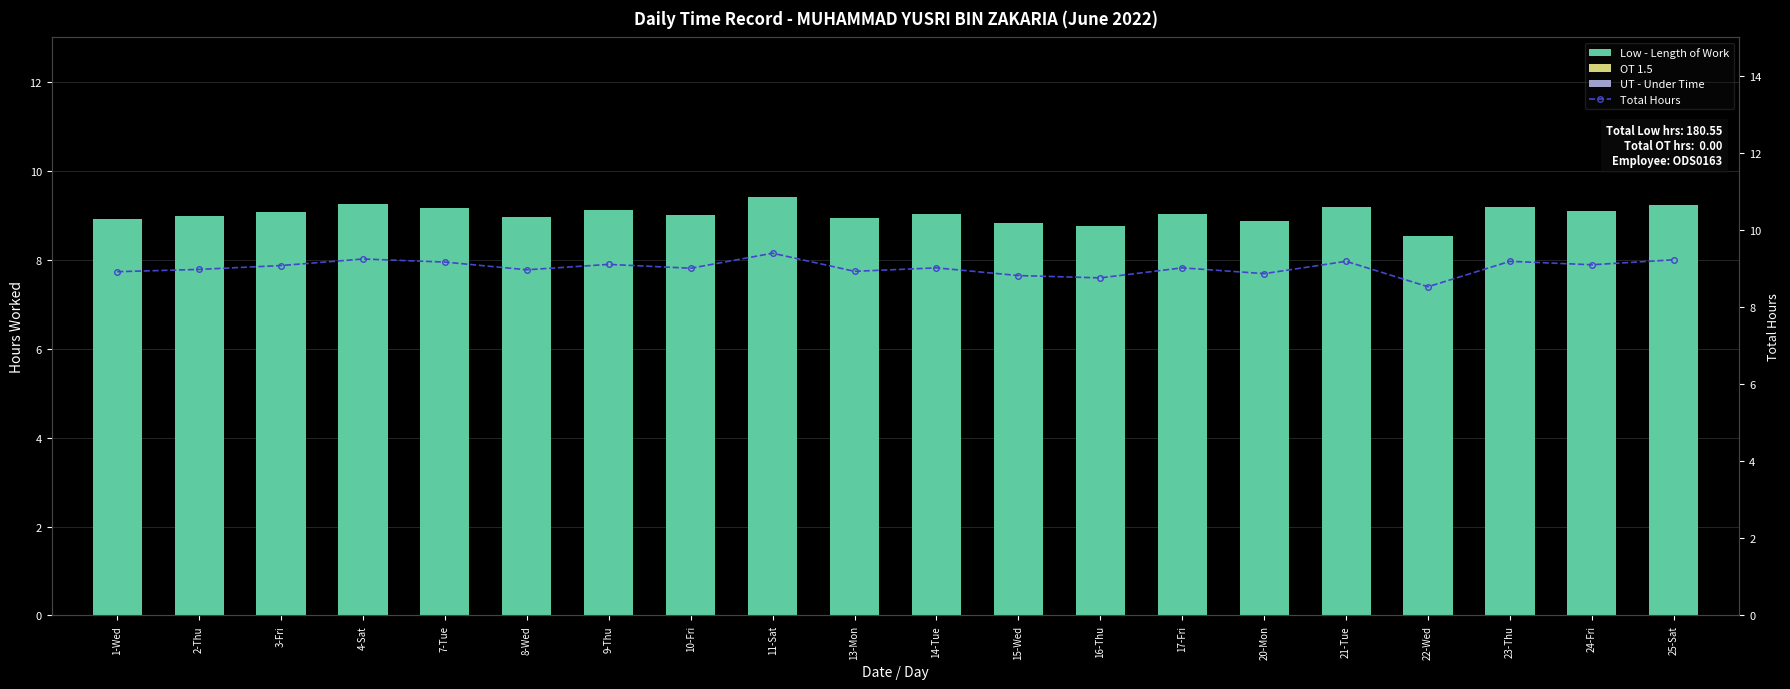

What is the label of the 2nd bar from the left?

2-Thu